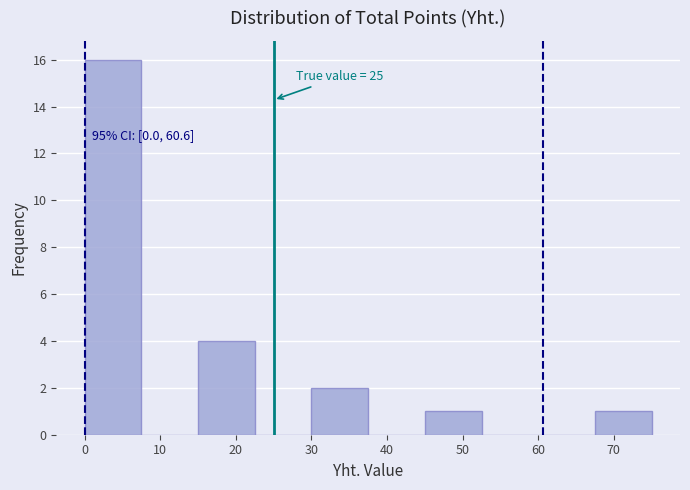

Which range on the x-axis has the tallest bar?

0.0 to 7.5